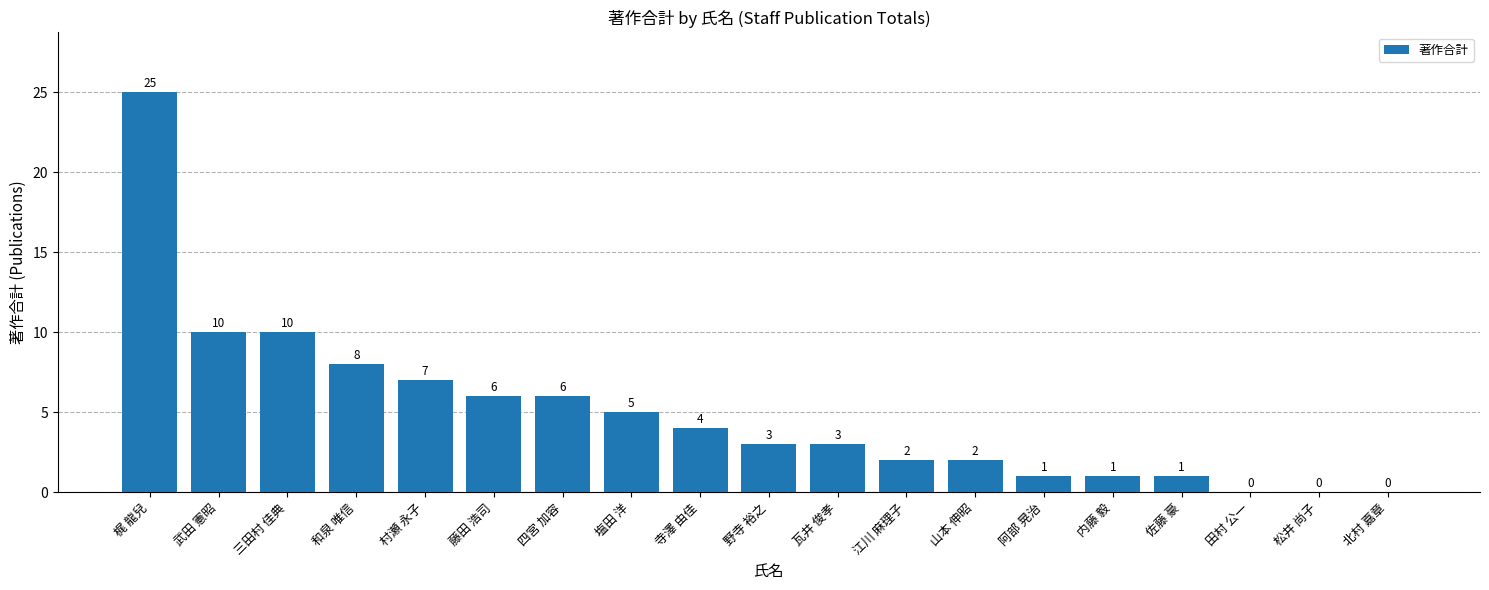

Read the value at 三田村 佳典, to the nearest 5.

10